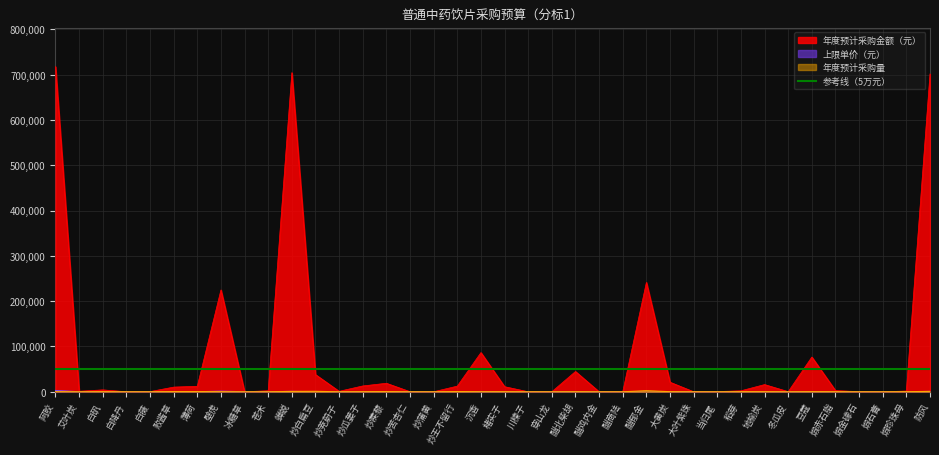

What is the average value of the 年度预计采购金额（元） series?

78153